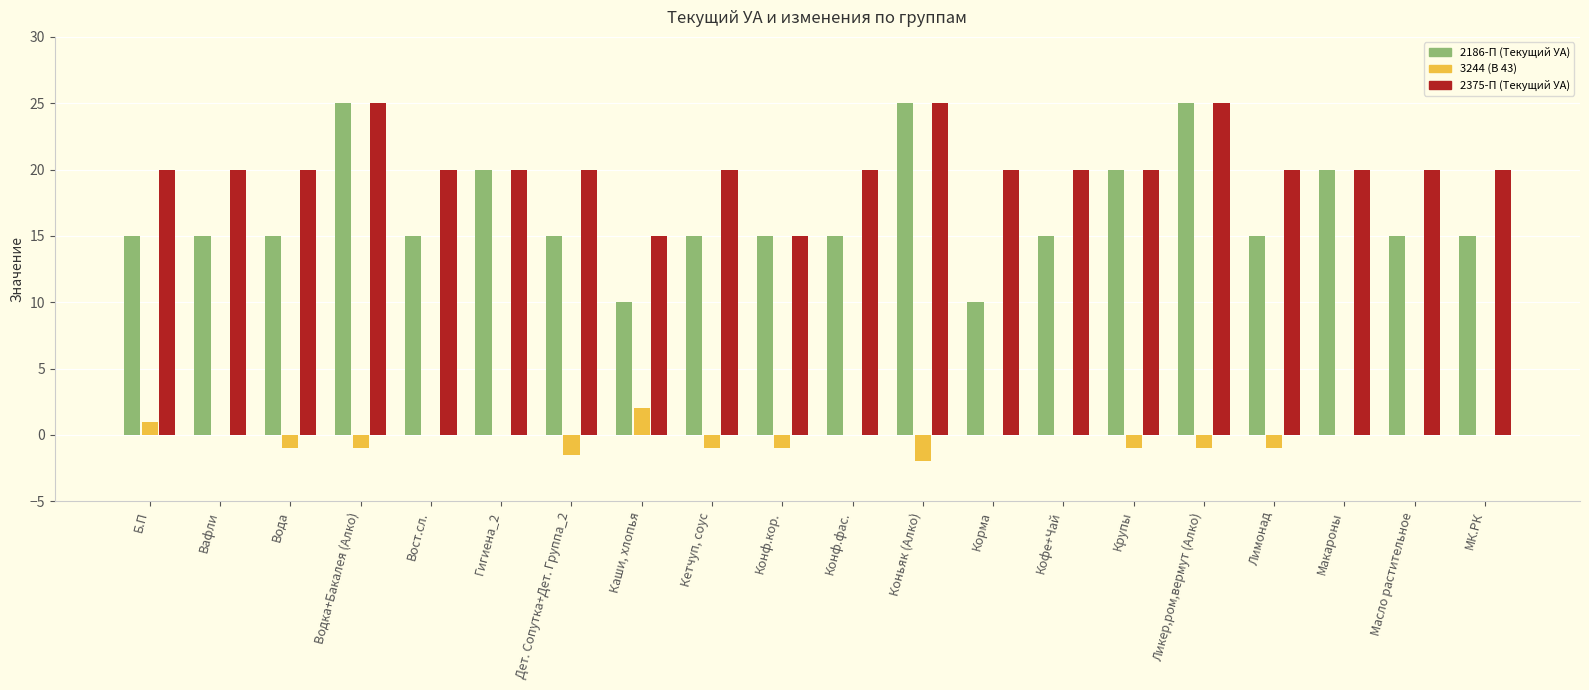

What is the sum of all 3244 (В 43) values?

-7.5